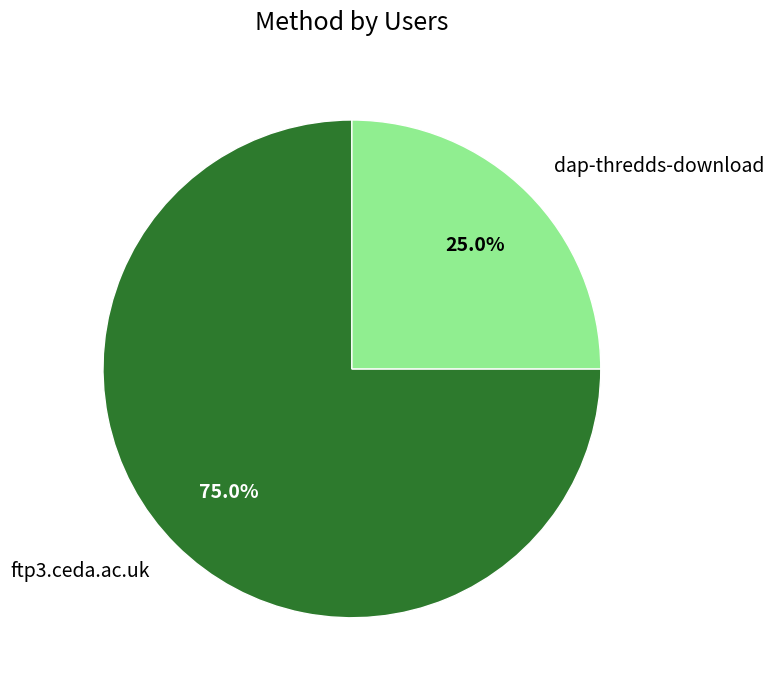

The ftp3.ceda.ac.uk slice represents 66% of the pie. True or false?

False